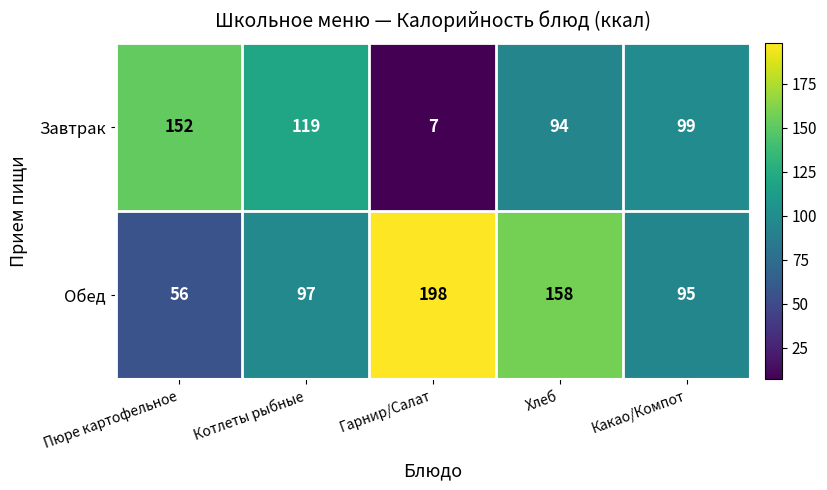

Which series changed the most between Пюре картофельное and Гарнир/Салат?

Завтрак